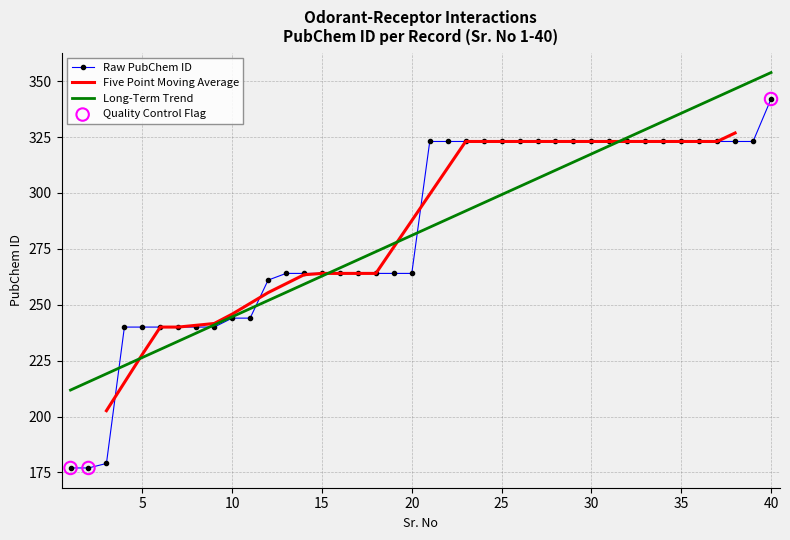

Between 3 and 33, which is larger?

33